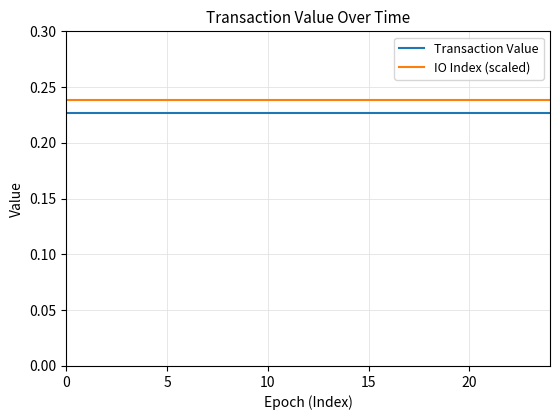

True or false: IO Index (scaled) and Transaction Value cross at least once.

False